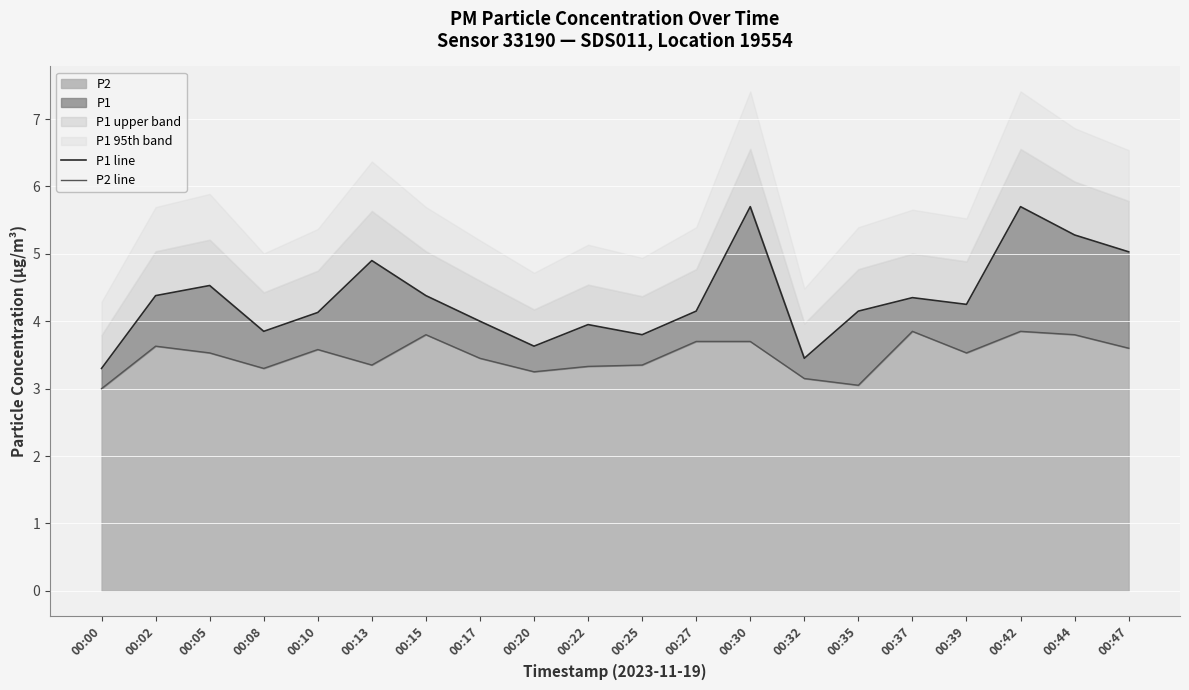

List the series in order of their overall mean, lowest first.

P2 line, P1 line